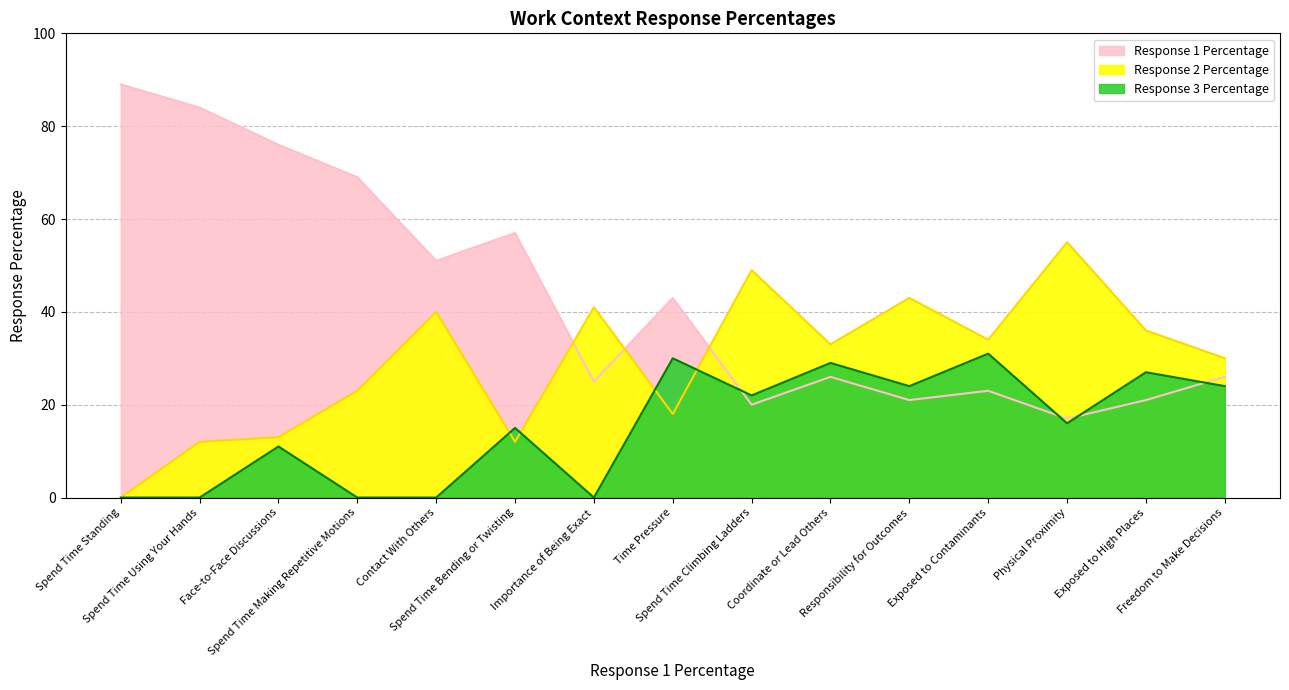

What is the difference between the Response 1 Percentage values at Contact With Others and Importance of Being Exact?

26